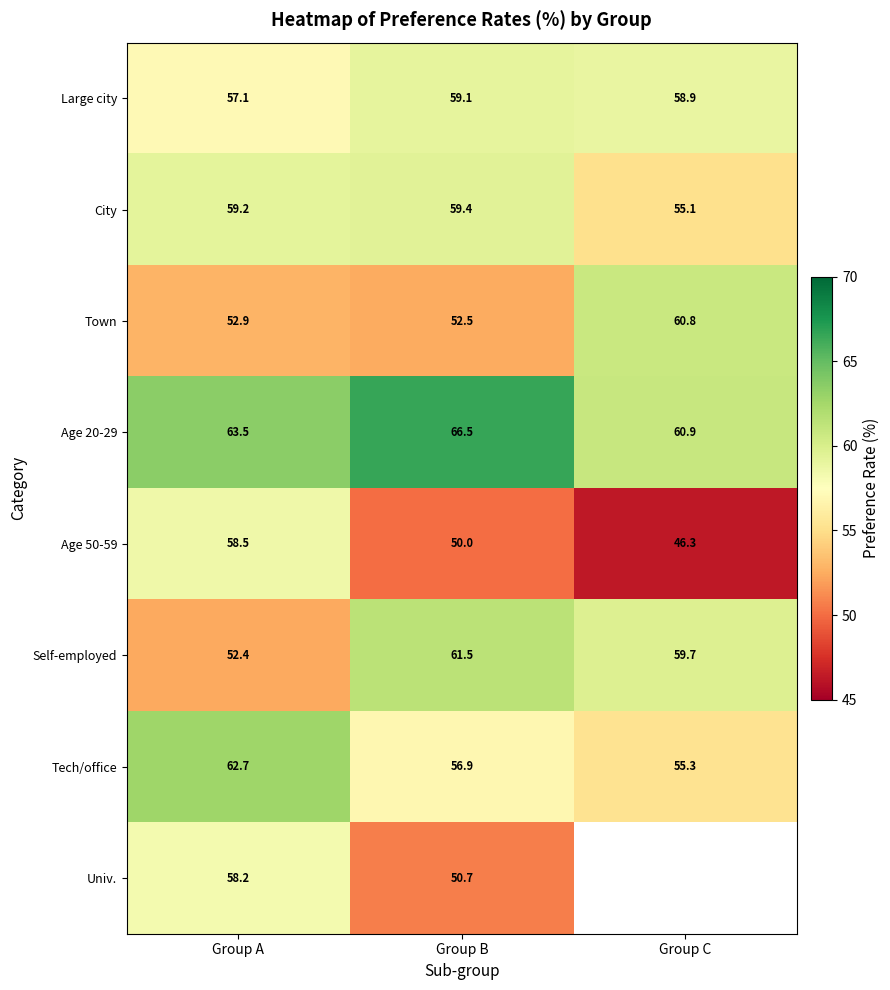

Which category has the highest value across all series?

Group B